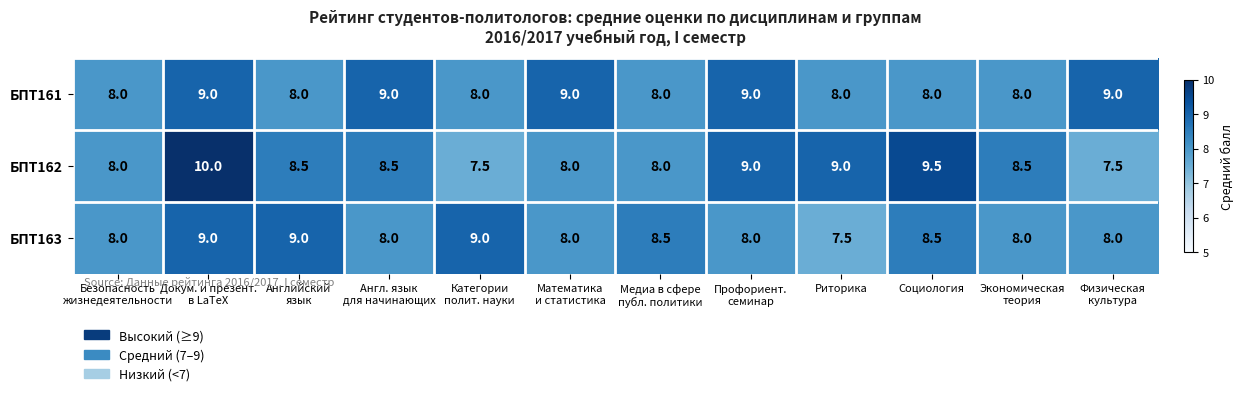

Which series has the largest range (max minus min)?

БПТ162